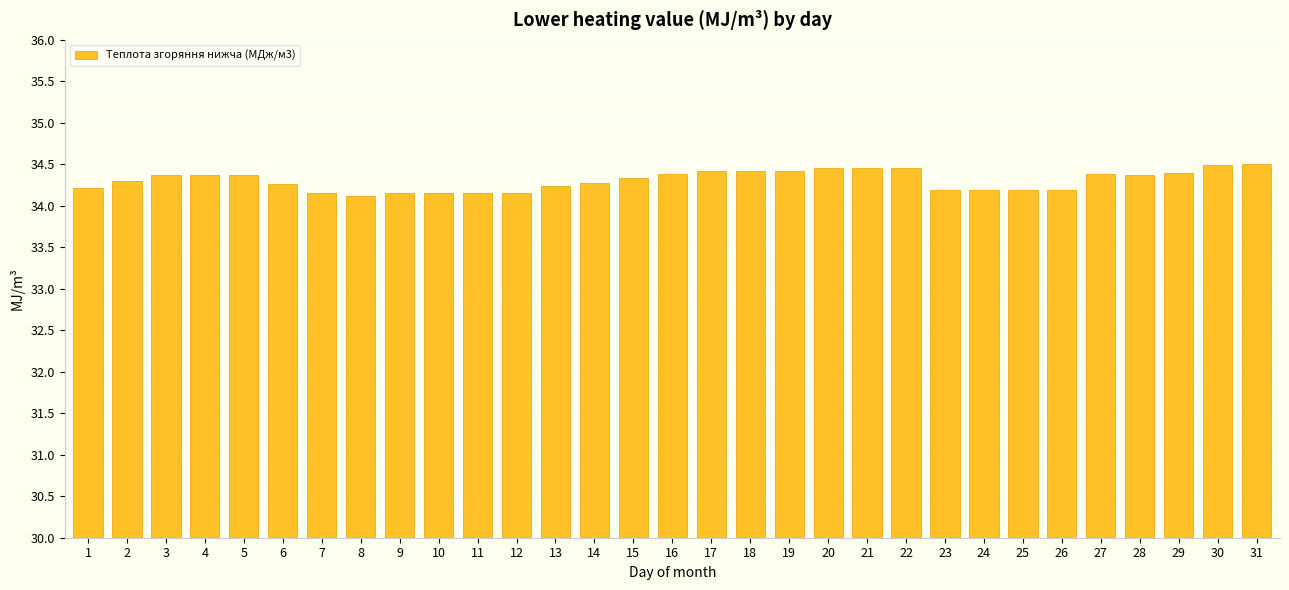

How many values are between 34 and 35?

31